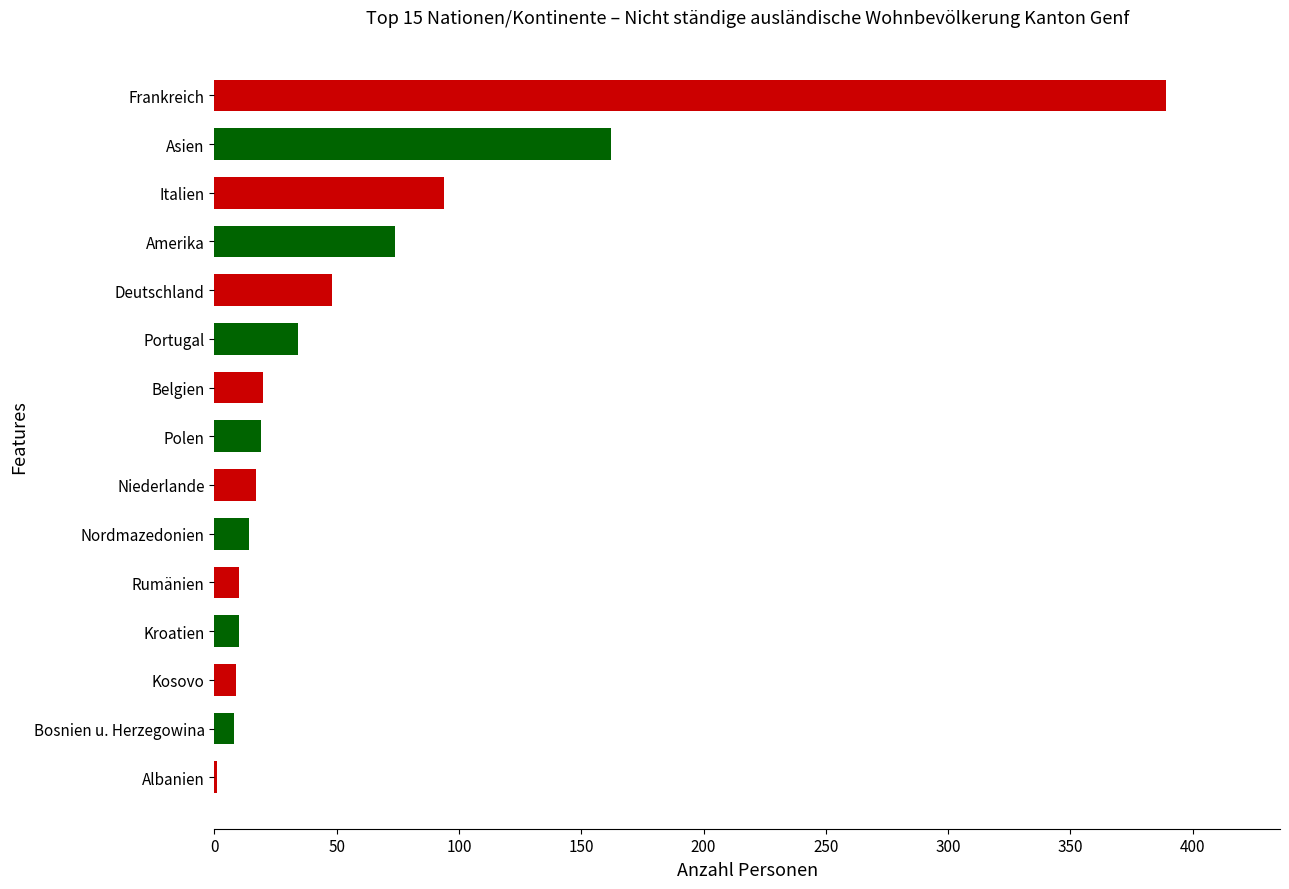

Does the chart contain stacked bars?

No